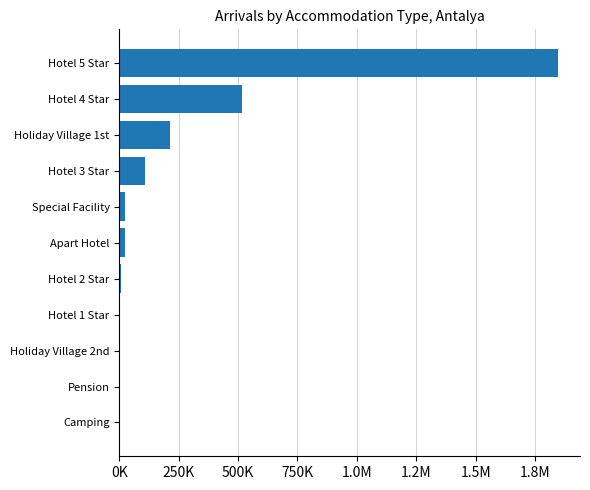

Count the number of categories in the chart.

11